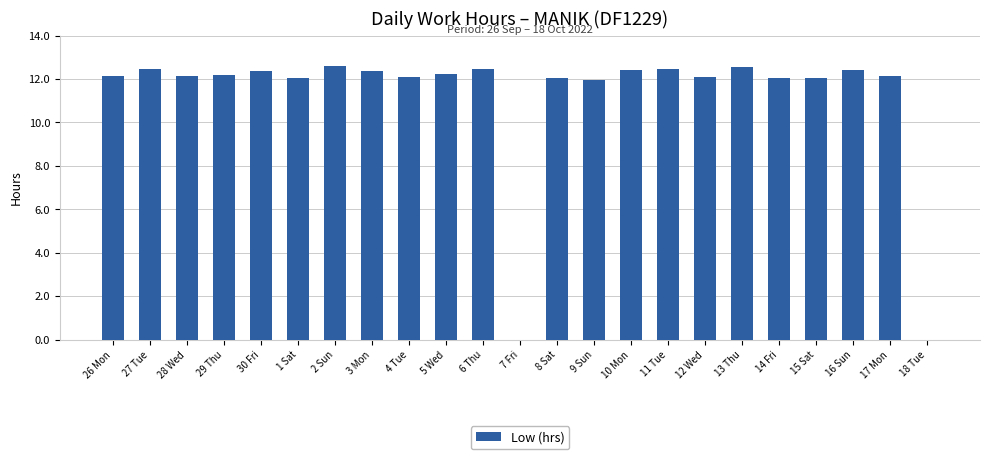

What is the ratio of the value at 26 Mon to the value at 3 Mon?

1.0